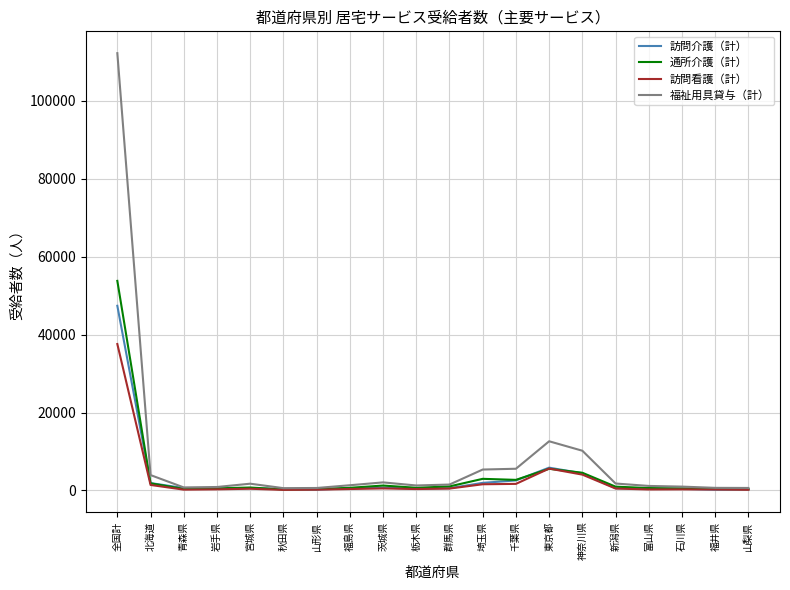

What is the difference between the highest and lowest values at 秋田県?

448